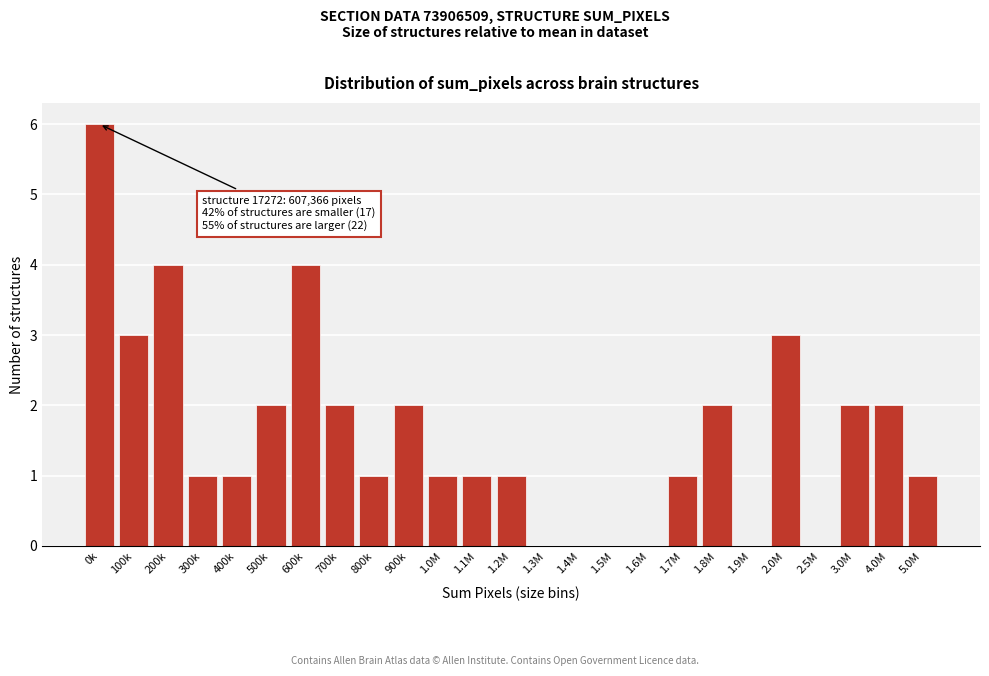

Reading left to right, list all the values displayed in this chart.

0k=6	100k=3	200k=4	300k=1	400k=1	500k=2	600k=4	700k=2	800k=1	900k=2	1.0M=1	1.1M=1	1.2M=1	1.3M=0	1.4M=0	1.5M=0	1.6M=0	1.7M=1	1.8M=2	1.9M=0	2.0M=3	2.5M=0	3.0M=2	4.0M=2	5.0M=1